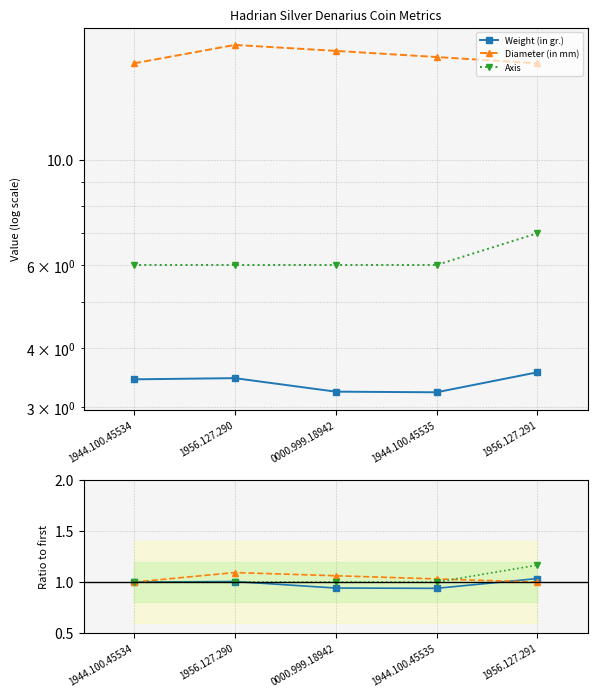

Count the number of categories in the chart.

5